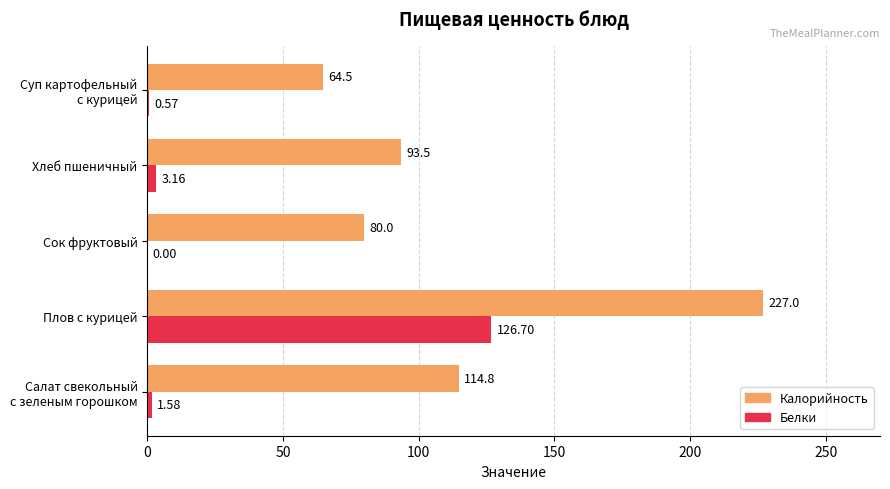

Which series changed the most between Плов с курицей and Сок фруктовый?

Калорийность